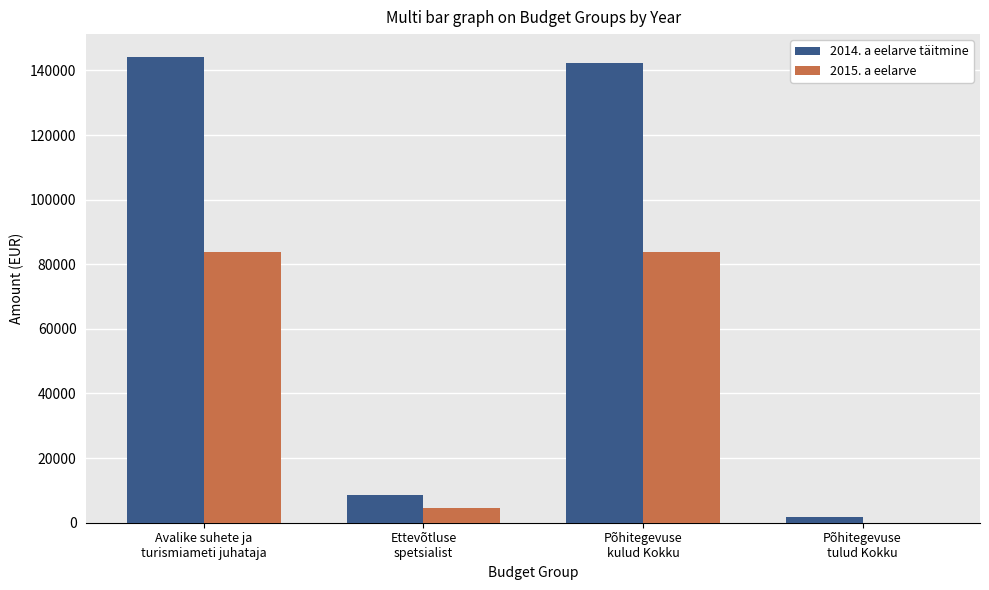

At Avalike suhete ja
turismiameti juhataja, list the series in order from largest to smallest.

2014. a eelarve täitmine, 2015. a eelarve